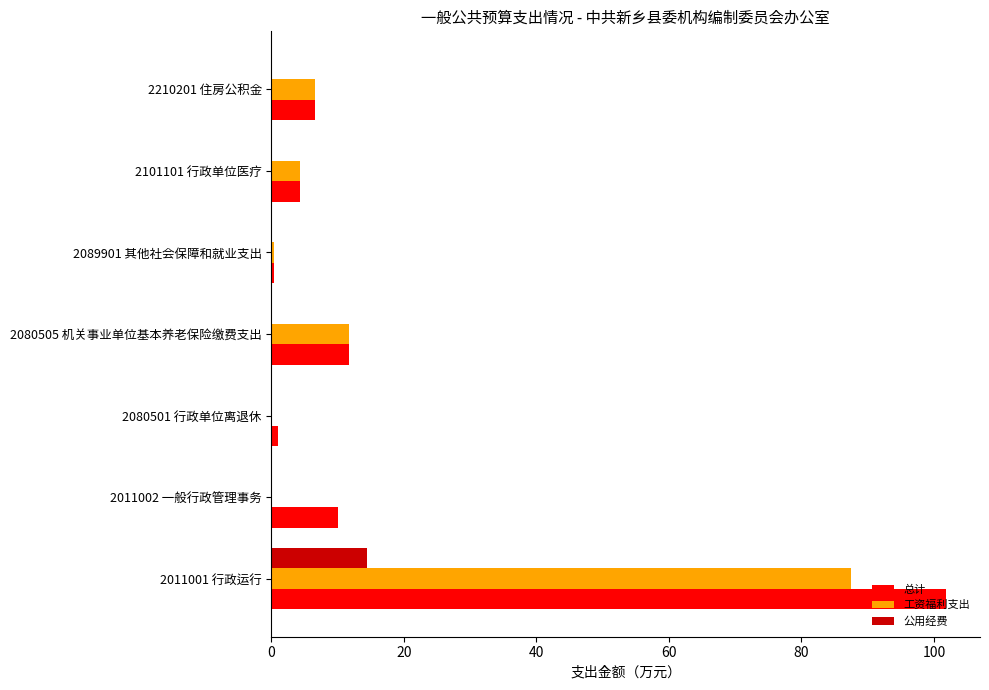

Which series changed the most between 2011001 行政运行 and 2089901 其他社会保障和就业支出?

总计